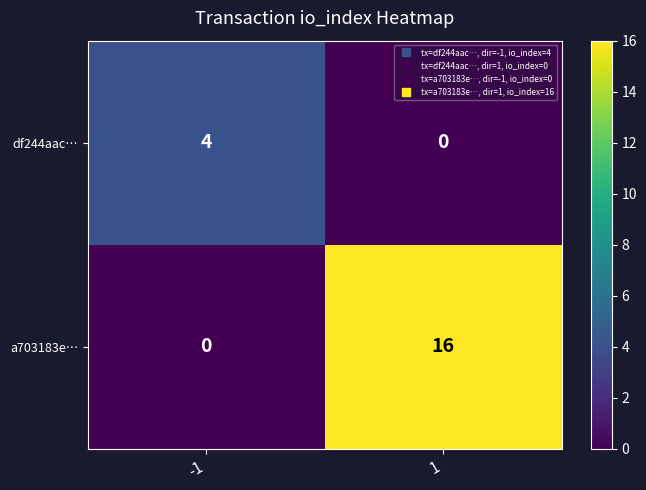

Rank the series at 1 from lowest to highest value.

df244aac…, a703183e…